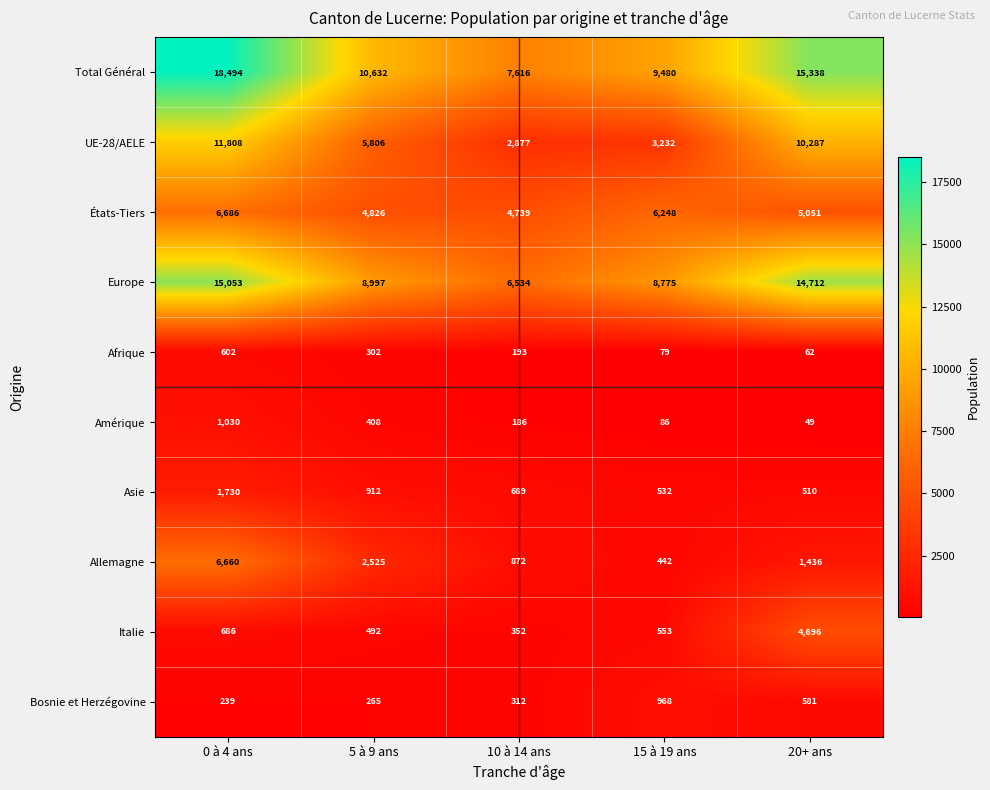

What is the difference between the maximum and second lowest values in the Total Général series?

9014